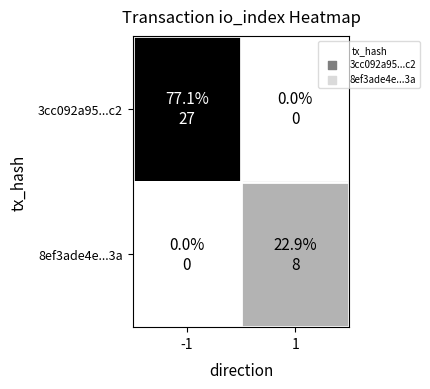

Rank the series by their maximum value, from lowest to highest.

8ef3ade4e...3a, 3cc092a95...c2